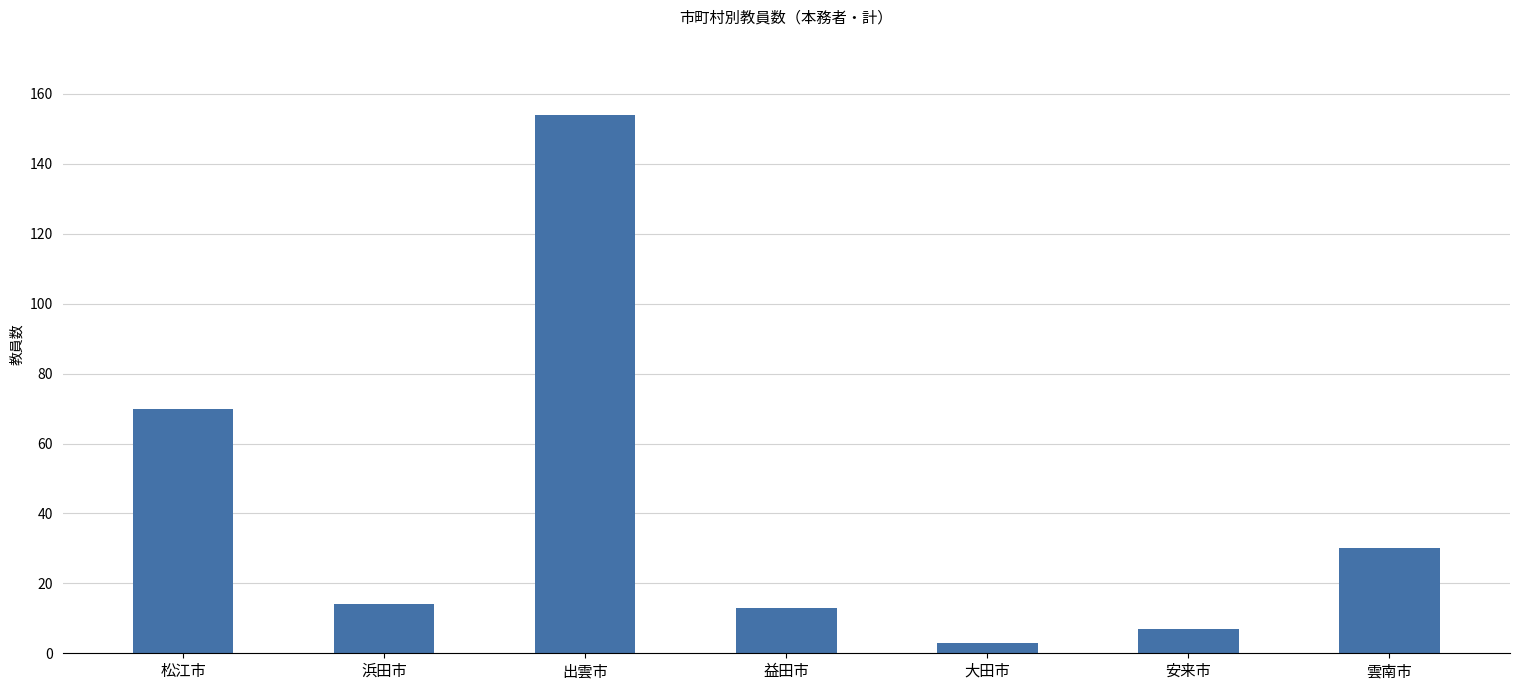

Which label corresponds to the smallest value in the chart?

大田市